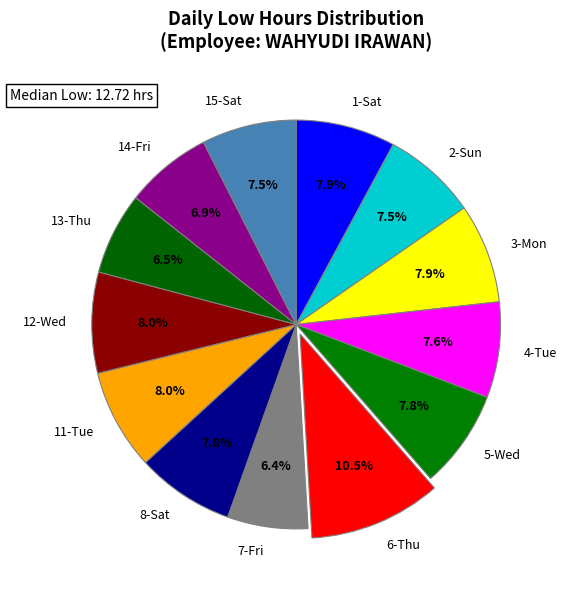

To the nearest percent, what percentage of the pie is 12-Wed?

8%